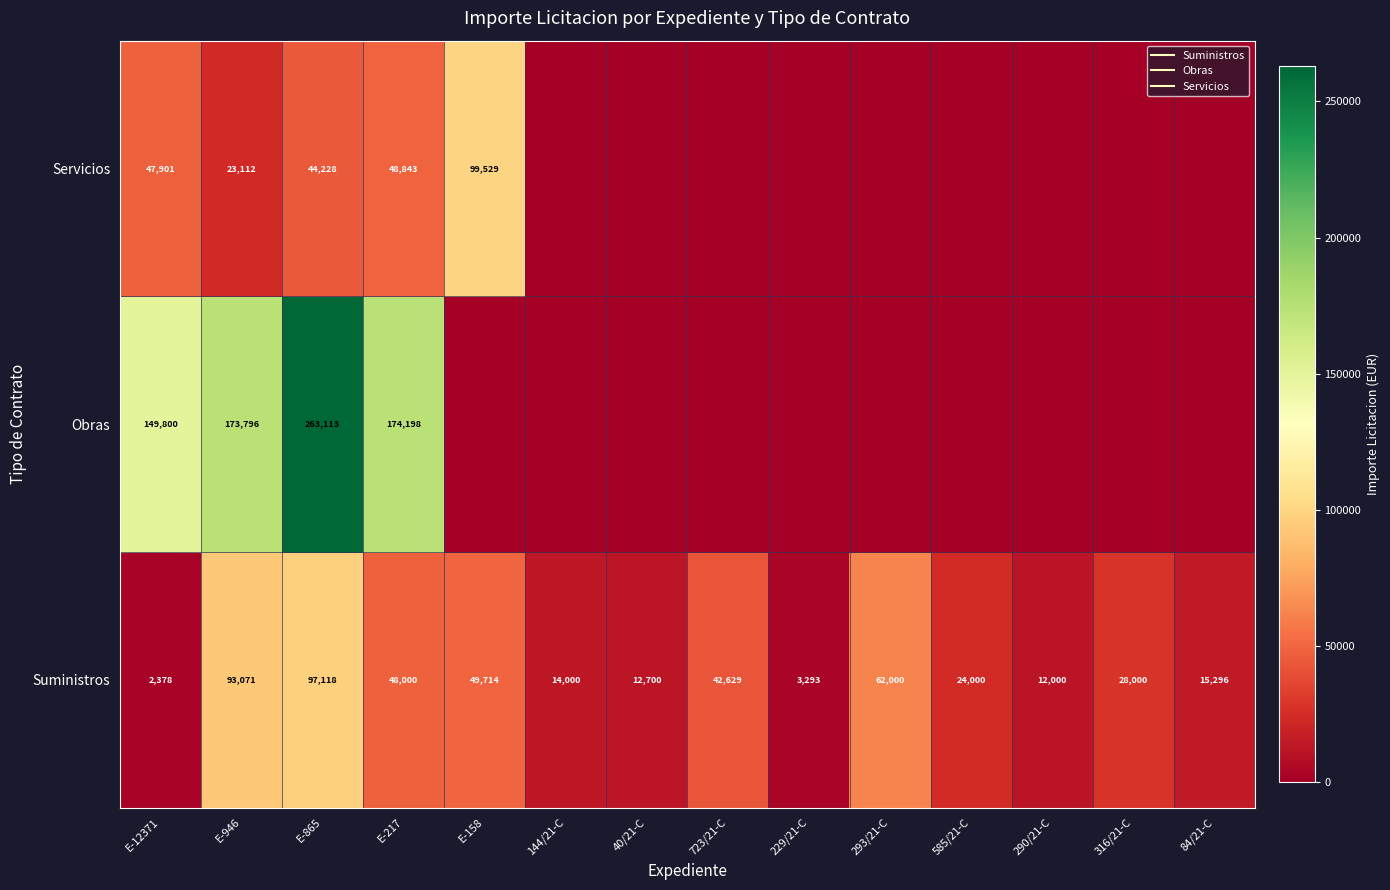

At E-158, list the series in order from largest to smallest.

Servicios, Suministros, Obras